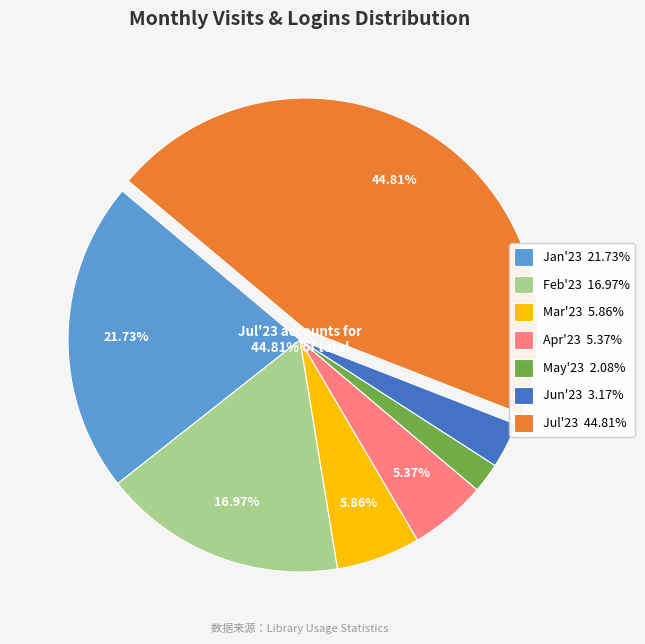

Does any single category account for the majority?

No